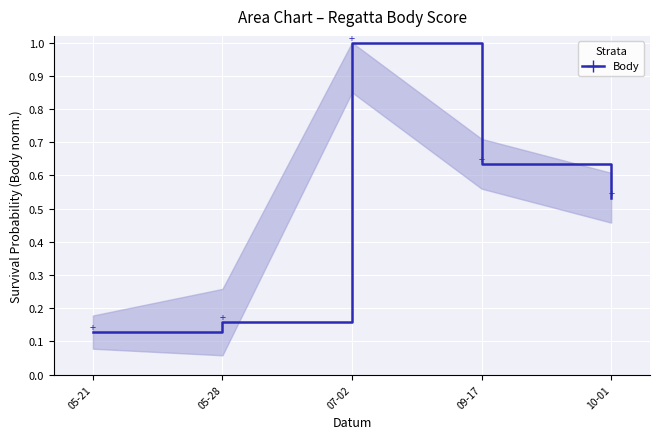

Where is the first local maximum?

07-02